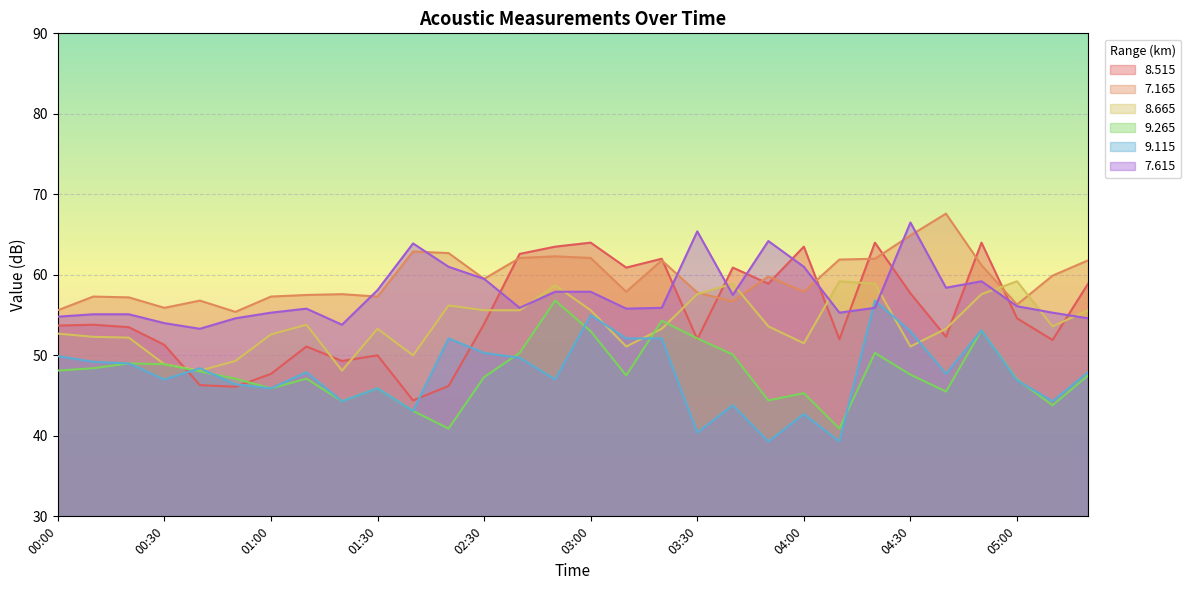

Does the chart display data point markers on the line(s)?

No